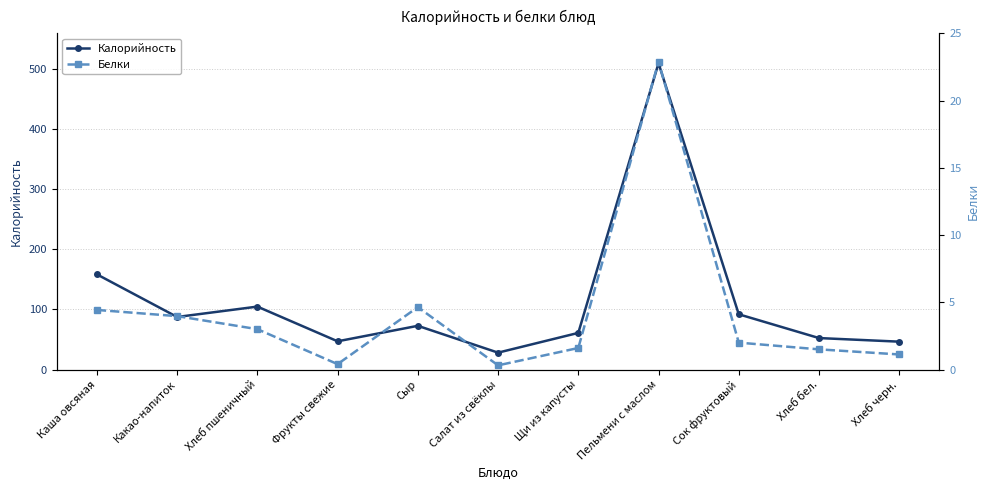

Is the value of Белки at Хлеб бел. greater than the value of Калорийность at Каша овсяная?

No